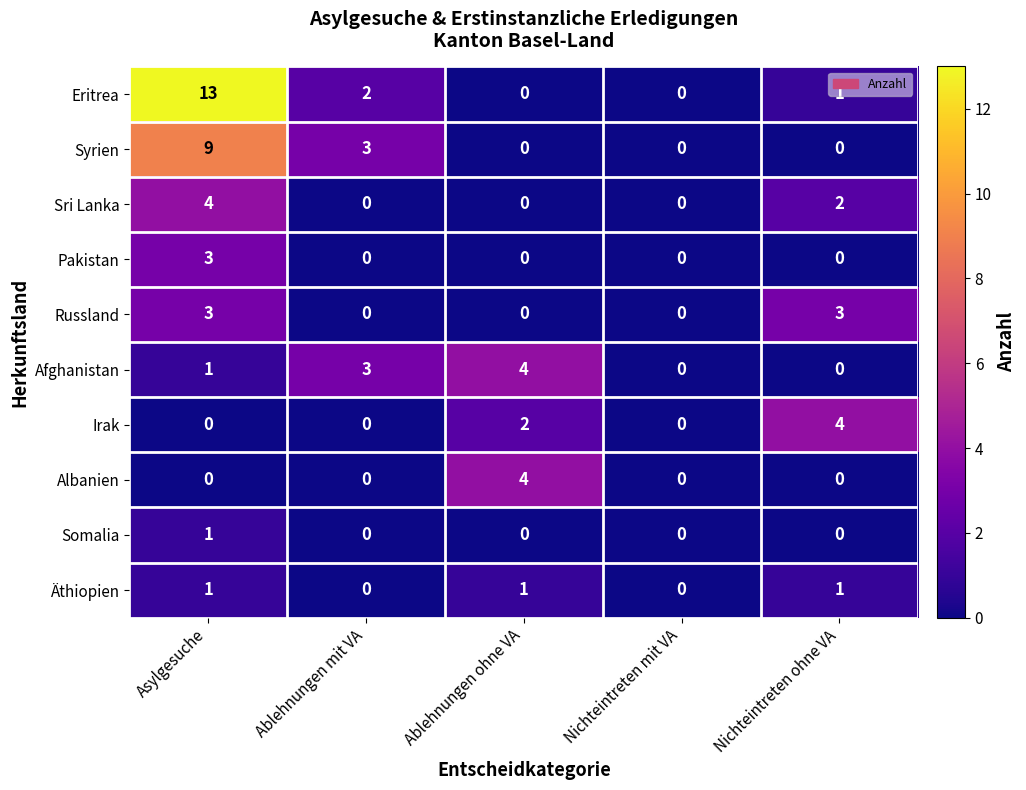

What is the greatest value displayed?

13